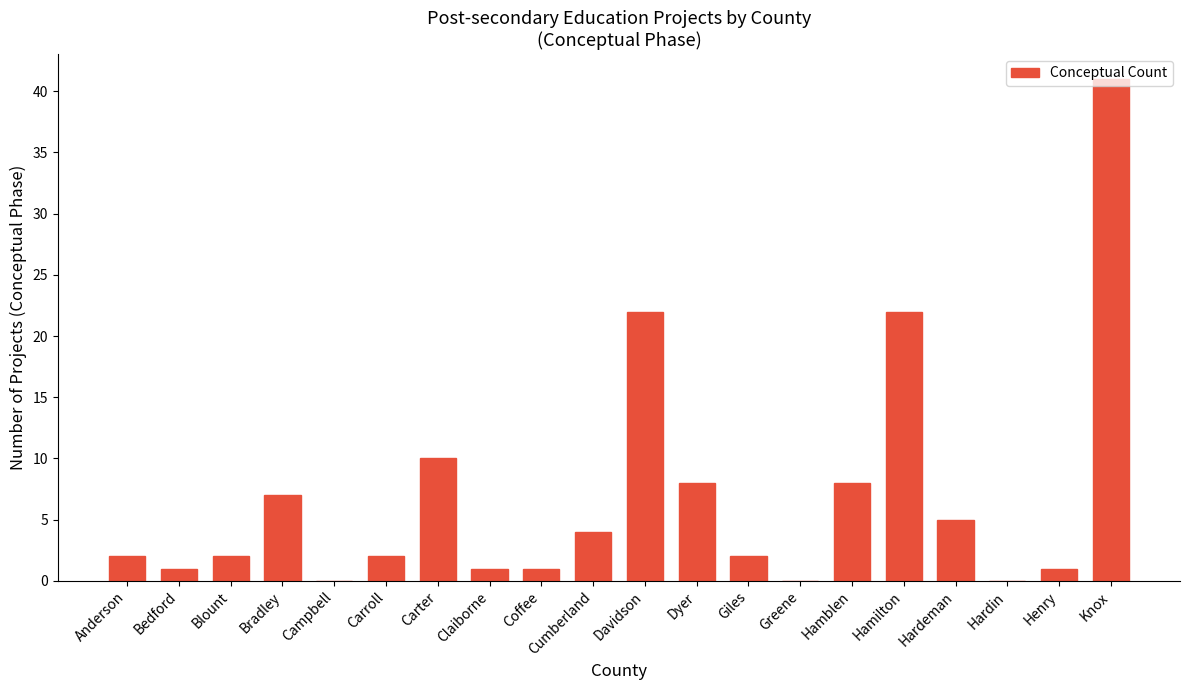

What is the sum of all values?

139